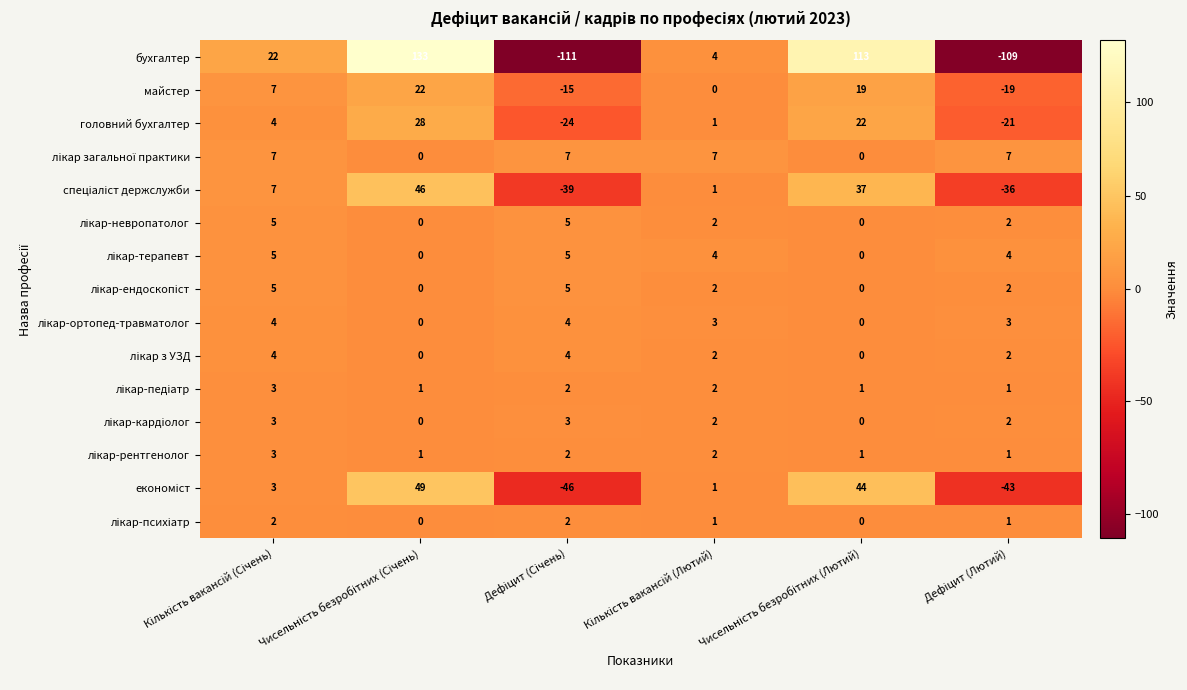

Which series has the largest total across all categories?

бухгалтер